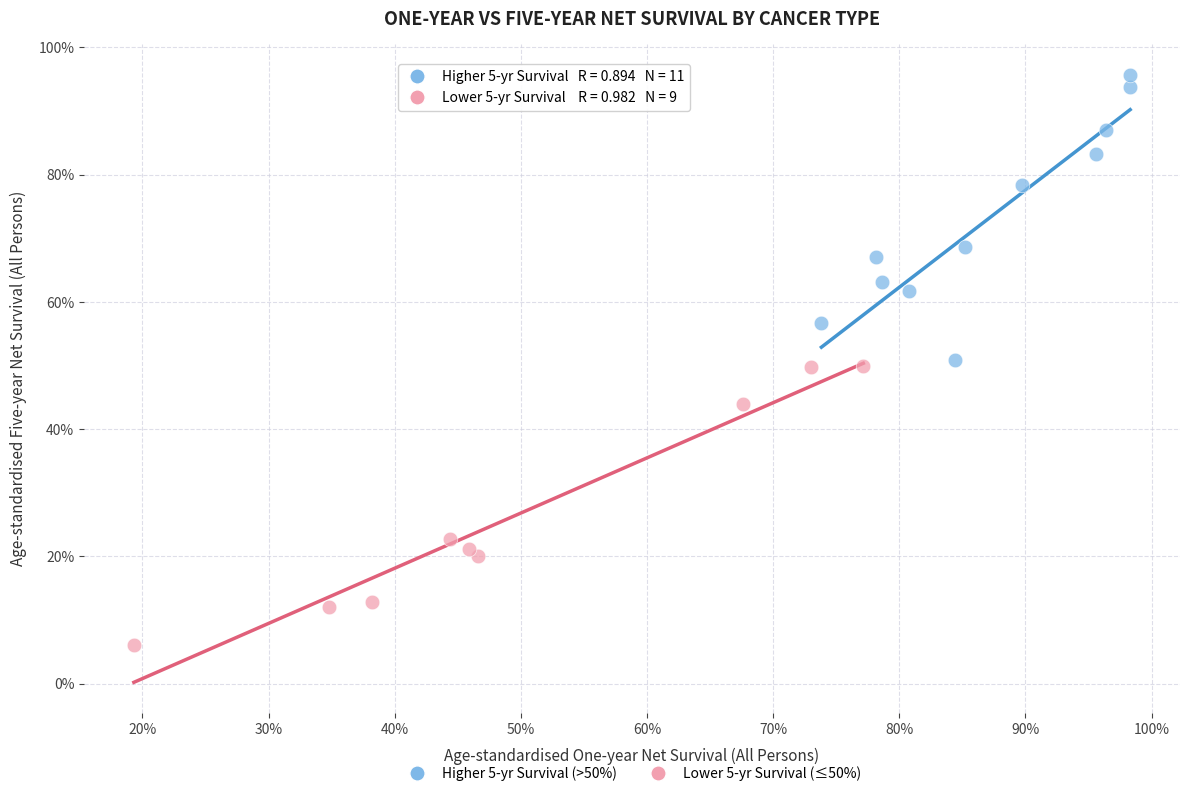

What are all the series names shown in the legend?

Higher 5-yr Survival (>50%), Lower 5-yr Survival (≤50%)